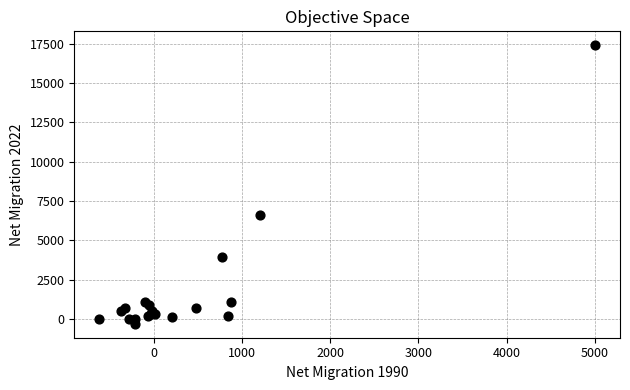

What Y value in the scatter plot is closest to 8545?

6636